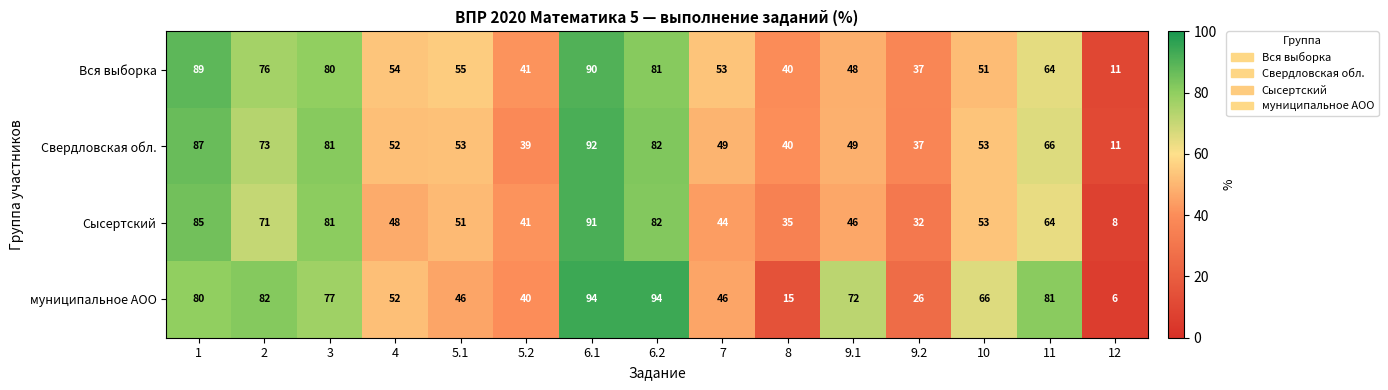

What is the greatest value displayed?

94